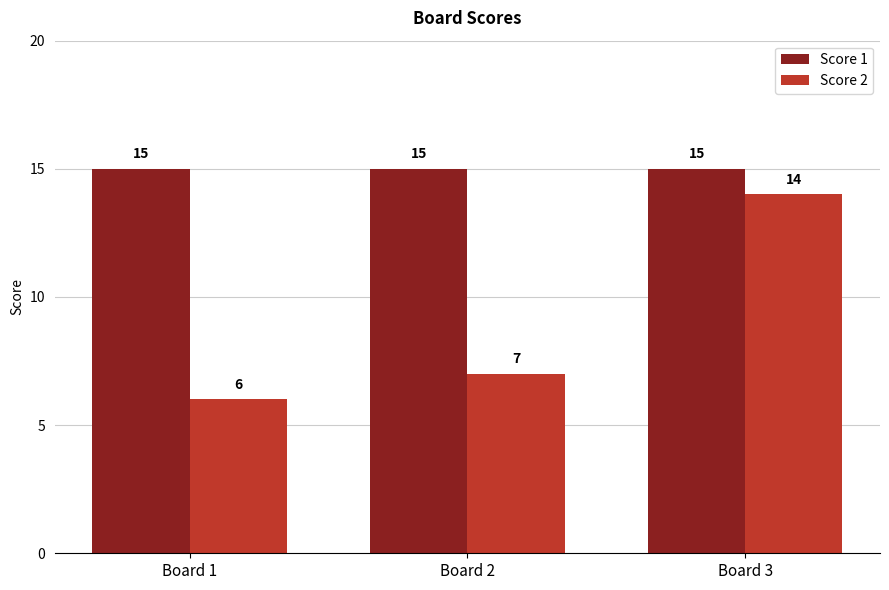

The Score 2 series shows 21 at Board 3. True or false?

False